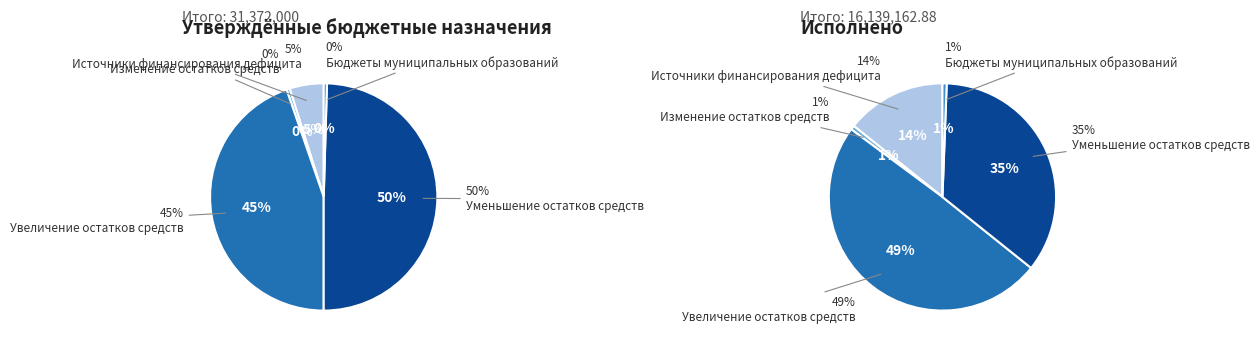

To the nearest percent, what portion does Источники финансирования дефицита represent?

14%